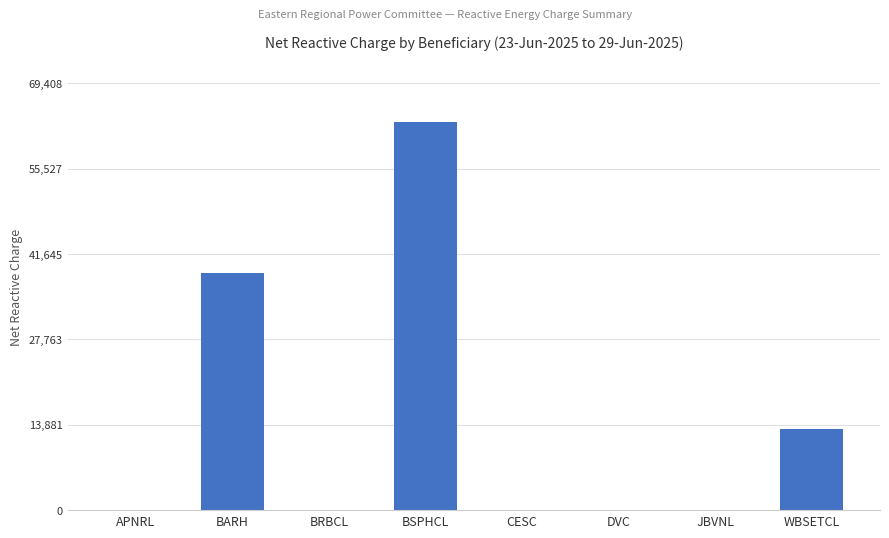

Which has a higher value, WBSETCL or CESC?

WBSETCL